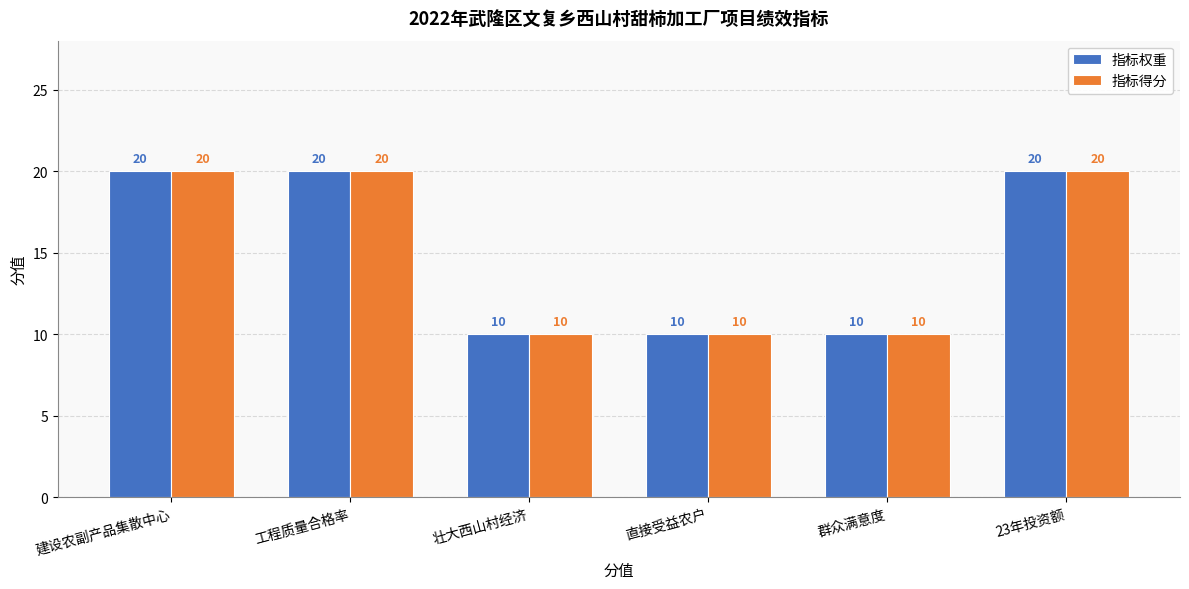

What is the minimum value shown in the chart?

10